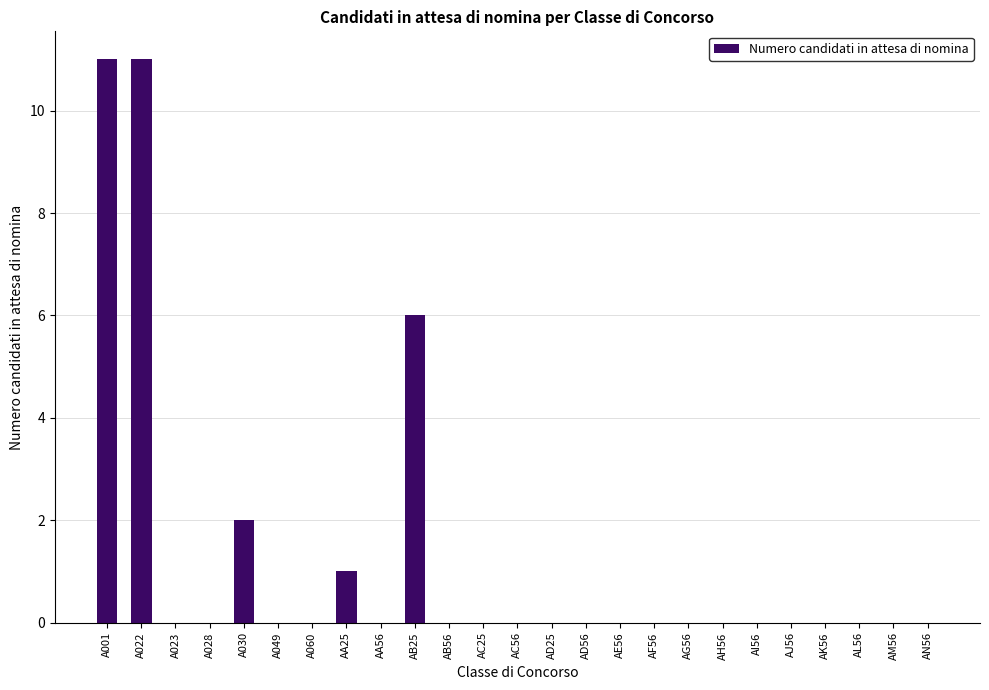

What is the maximum value shown in the chart?

11